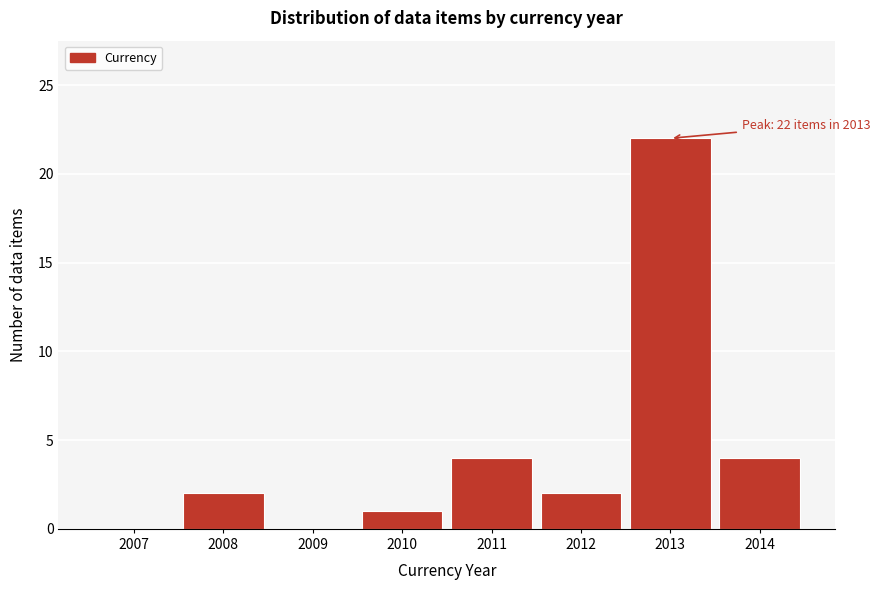

Reading left to right, transcribe all the data shown in this chart.

2007=0	2008=2	2009=0	2010=1	2011=4	2012=2	2013=22	2014=4